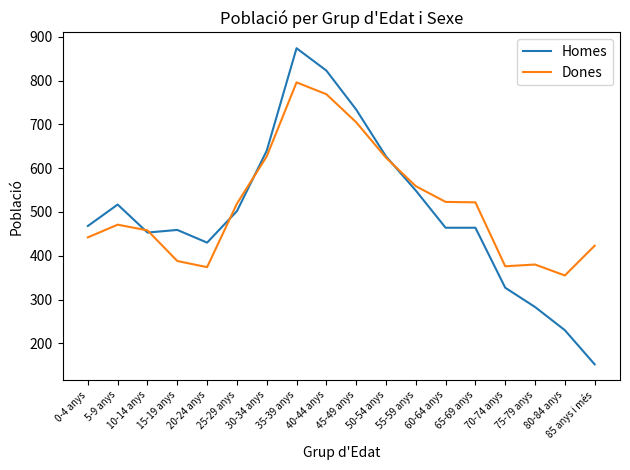

Which category has the highest value in the Homes series?

35-39 anys